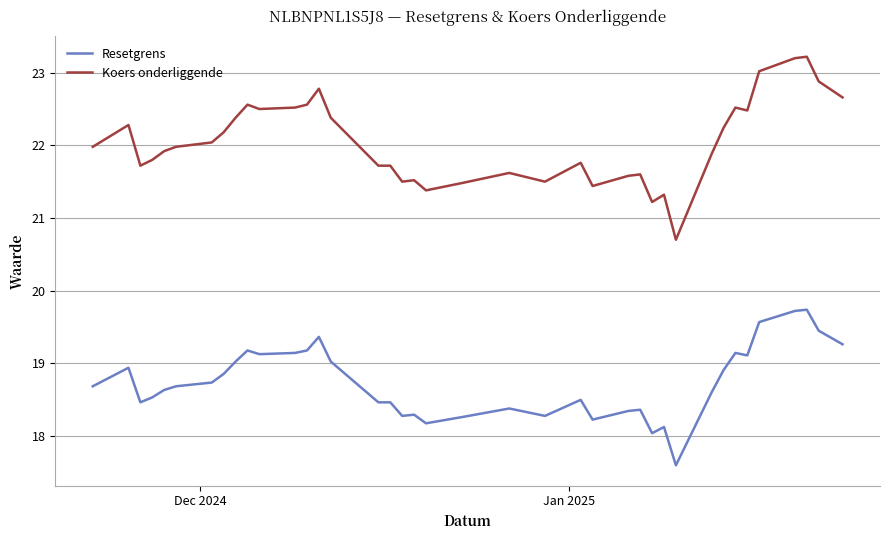

Rank the series by their average value, from lowest to highest.

Resetgrens, Koers onderliggende